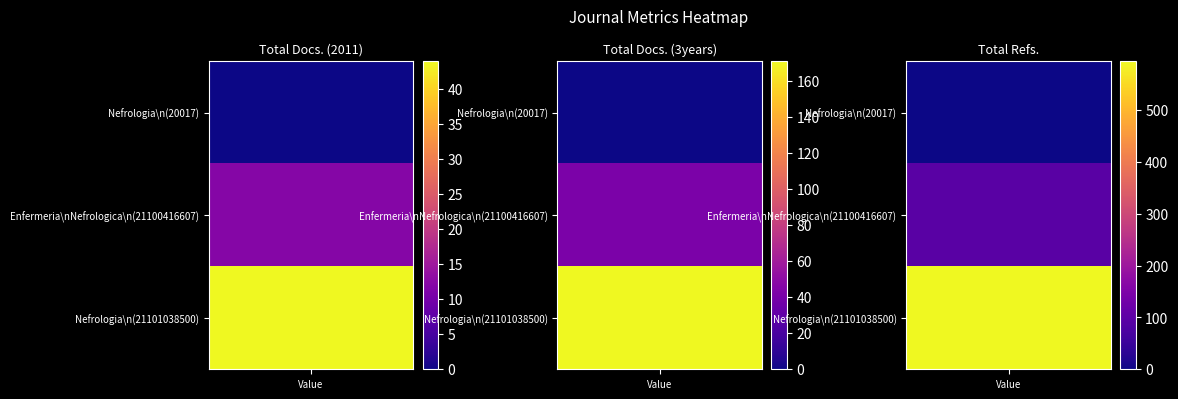

Reading right to left, extract all data points from this chart.

Nefrologia (20017): Total Refs.=0	Total Docs. (3years)=0	Total Docs. (2011)=0
Enfermeria Nefrologica (21100416607): Total Refs.=95	Total Docs. (3years)=42	Total Docs. (2011)=12
Nefrologia (21101038500): Total Refs.=594	Total Docs. (3years)=171	Total Docs. (2011)=44